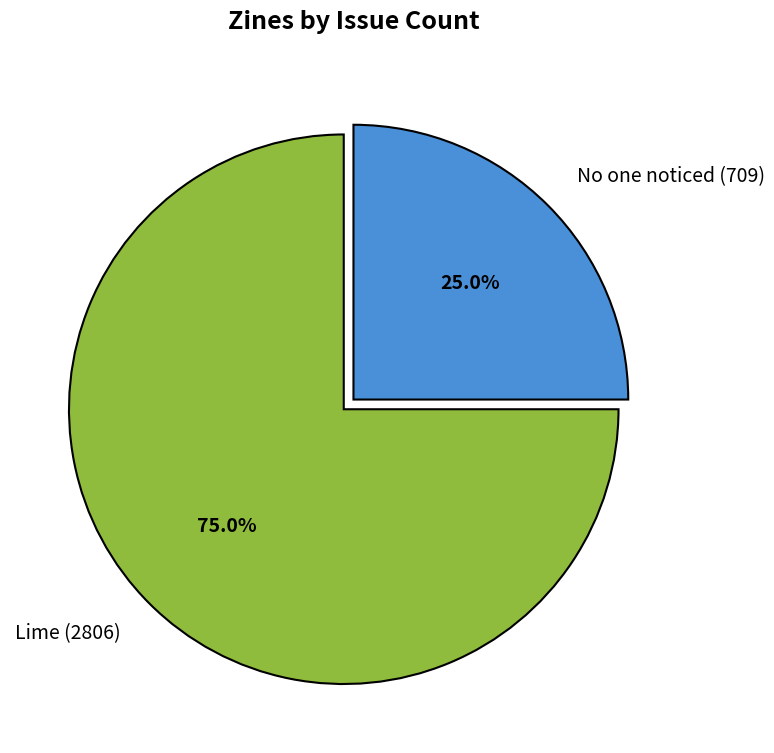

What is the largest slice in the pie chart?

Lime (2806)